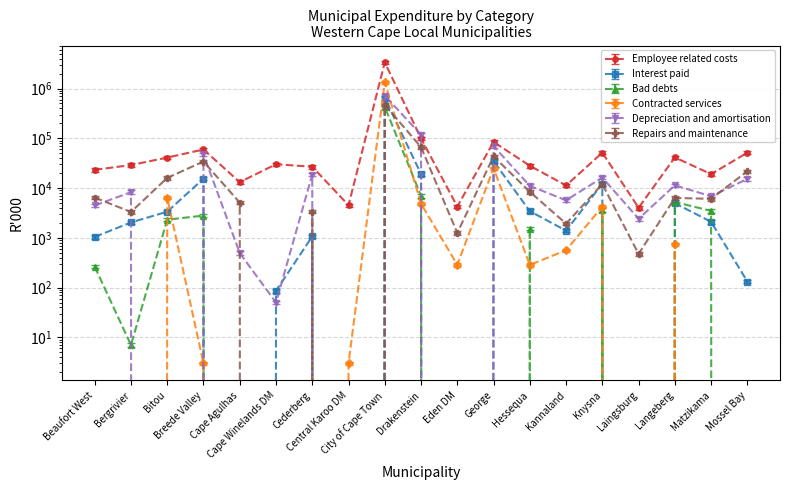

What is the label of the 7th point from the left?

Cederberg